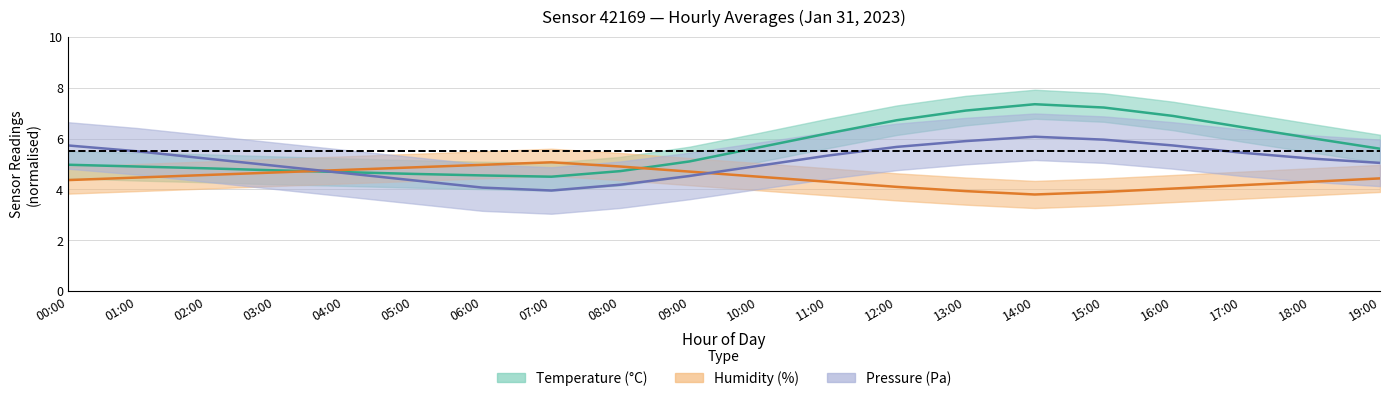

Rank the series by their maximum value, from highest to lowest.

Temperature (mean), Pressure (mean), Humidity (mean)